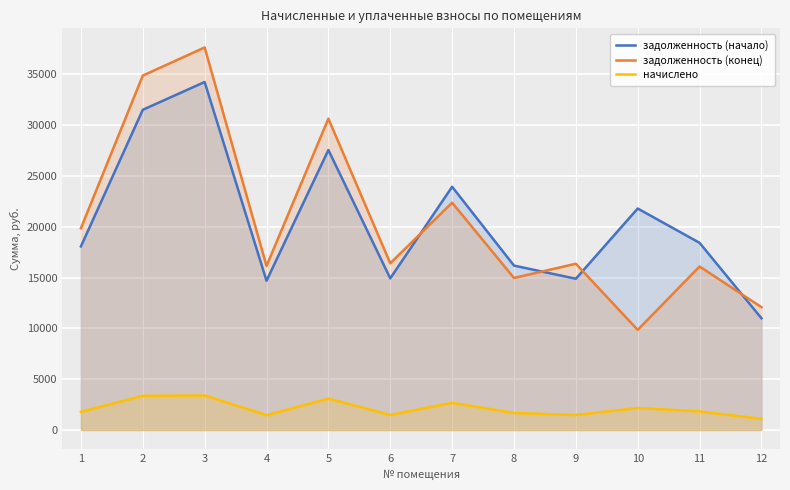

Does the chart display data point markers on the line(s)?

No